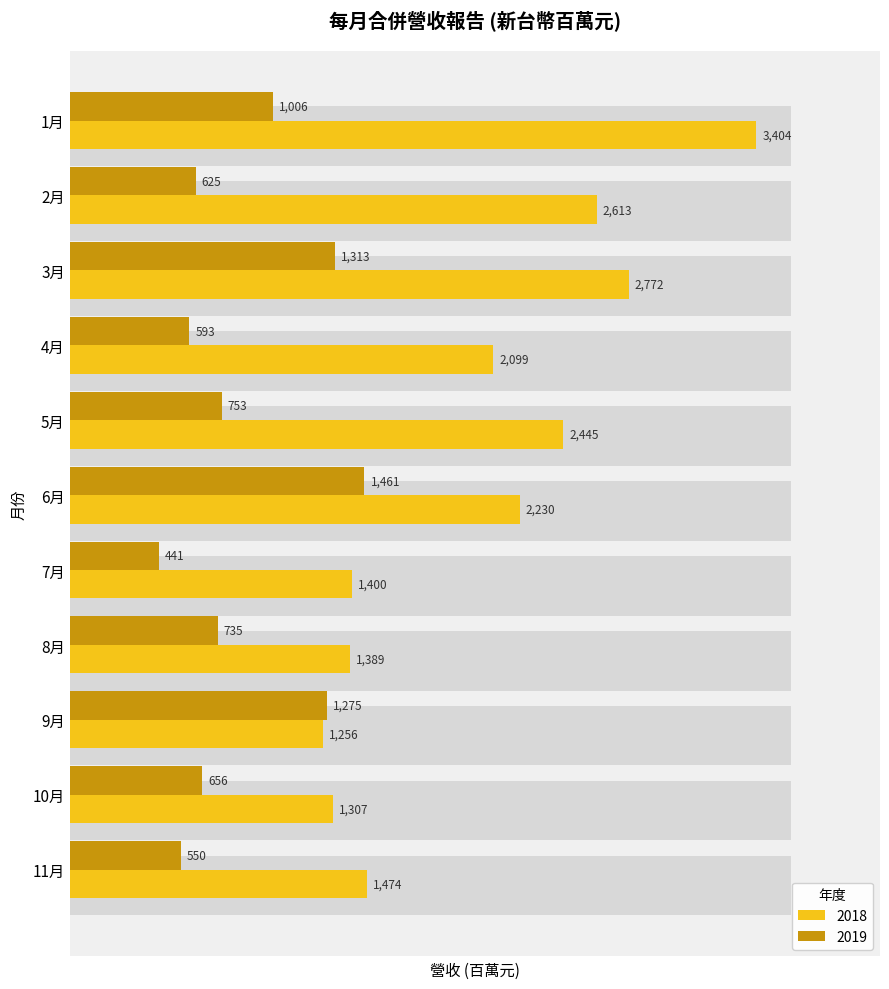

What is the difference between the 2019 values at 6月 and 1月?

455.7